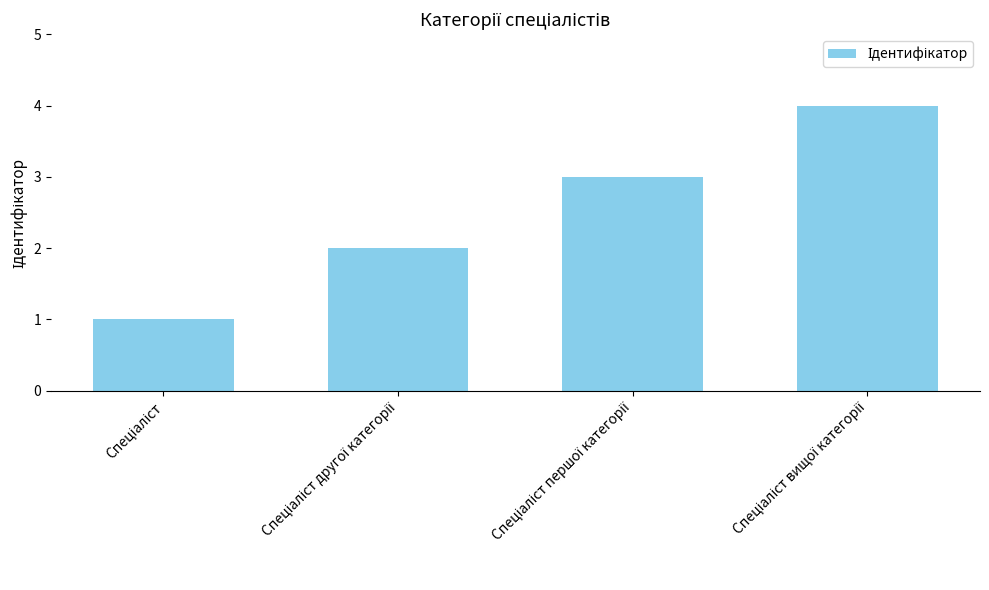

What is the sum of all values?

10